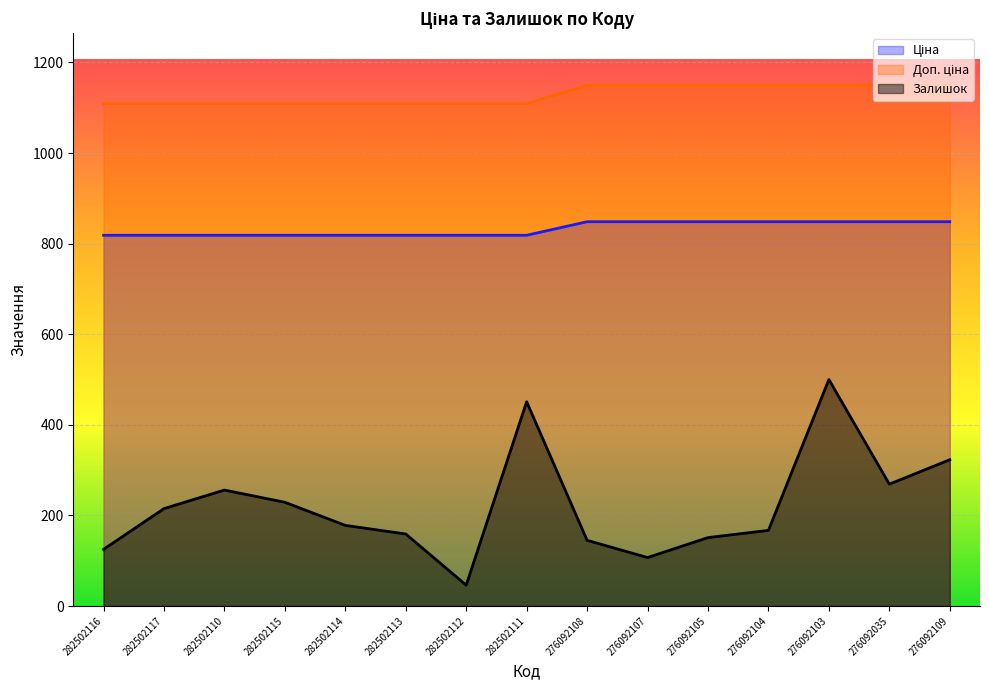

What is the value of the Ціна point at the 15th from the left?

848.4